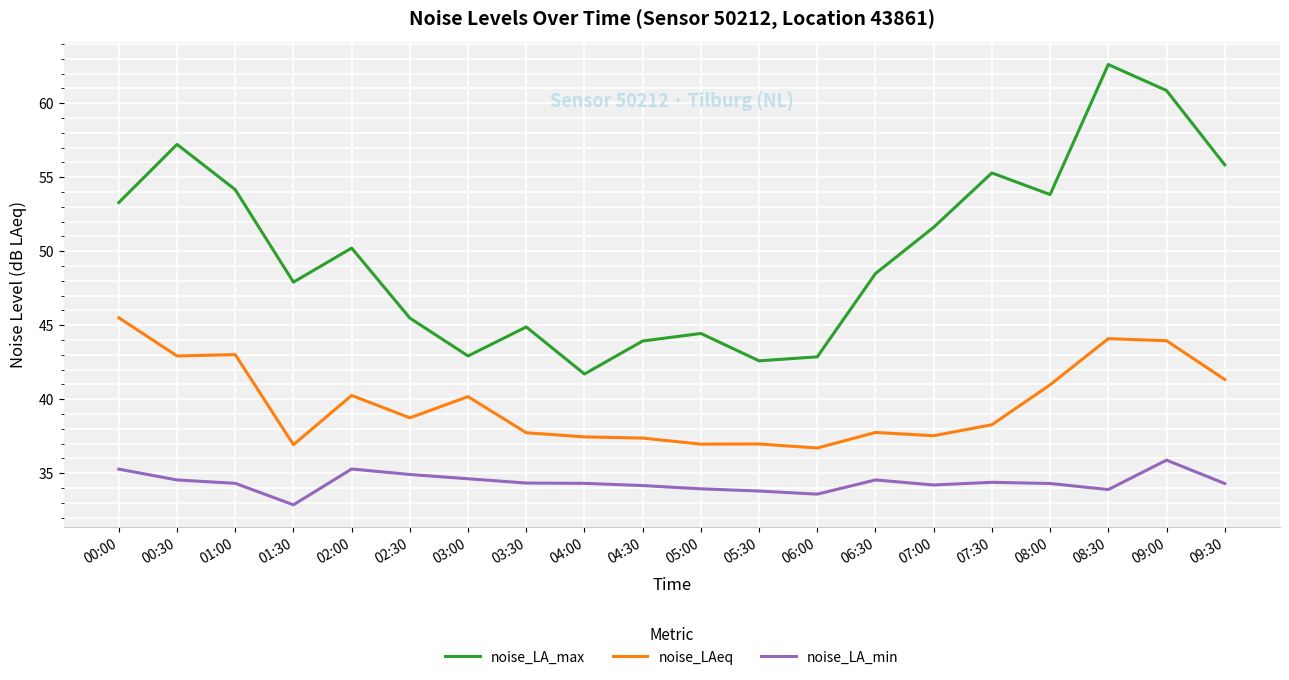

True or false: noise_LAeq and noise_LA_max cross at least once.

False